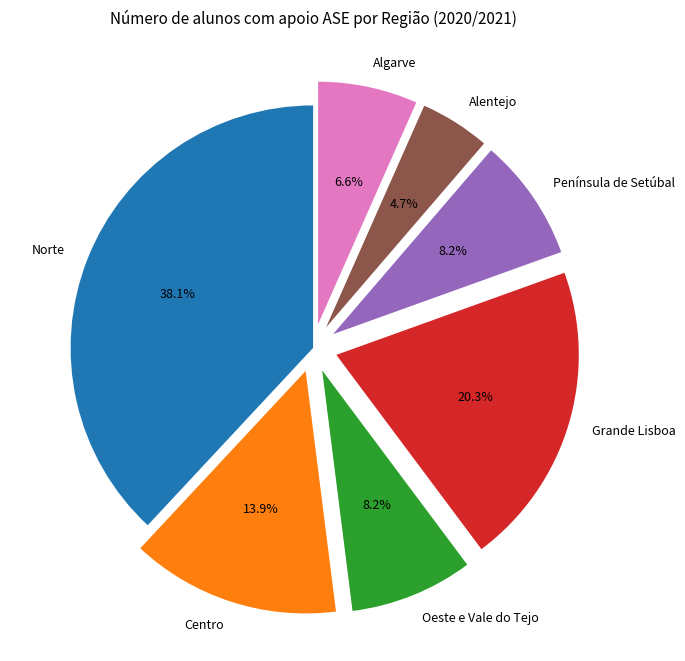

Between Norte and Península de Setúbal, which is larger?

Norte